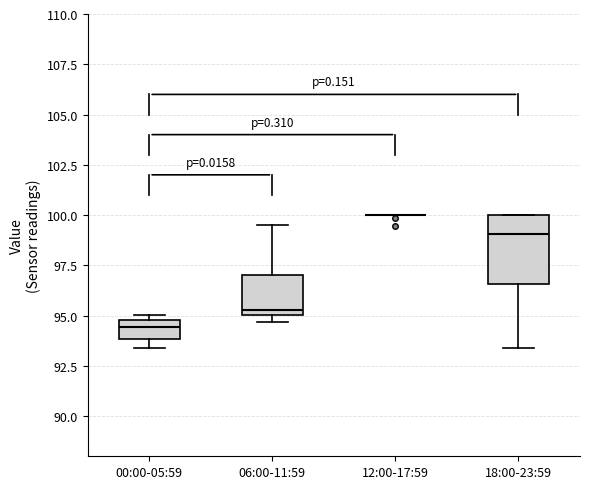

Reading left to right, transcribe this box plot: for each box, give where its median line is, the range the box spans, and where its two whiskers end, as read against the y-axis. The values are not printed on the chart, so give them approximately, as read against the axis.

00:00-05:59: median 94.5, box 94.0 to 95.0, whiskers 93.5 to 95.0 (just above the box's upper edge)
06:00-11:59: median 95.5, box 95.0 to 97.0, whiskers 94.5 to 99.5
12:00-17:59: box collapsed to a line at 100.0, whiskers 100.0 to 100.0
18:00-23:59: median 99.0, box 96.5 to 100.0, whiskers 93.5 to 100.0